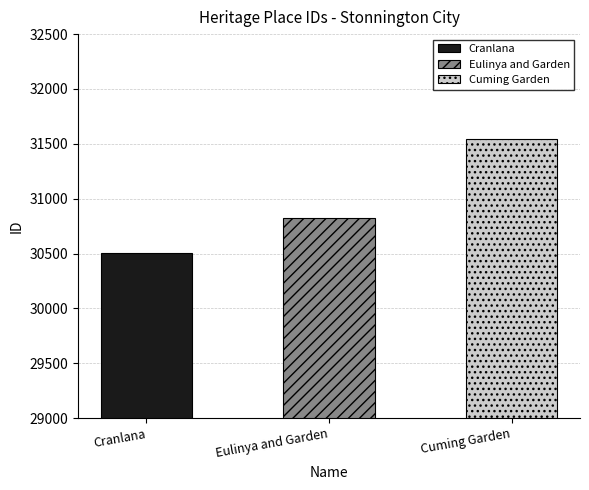

The value at Cranlana is 30508. True or false?

True